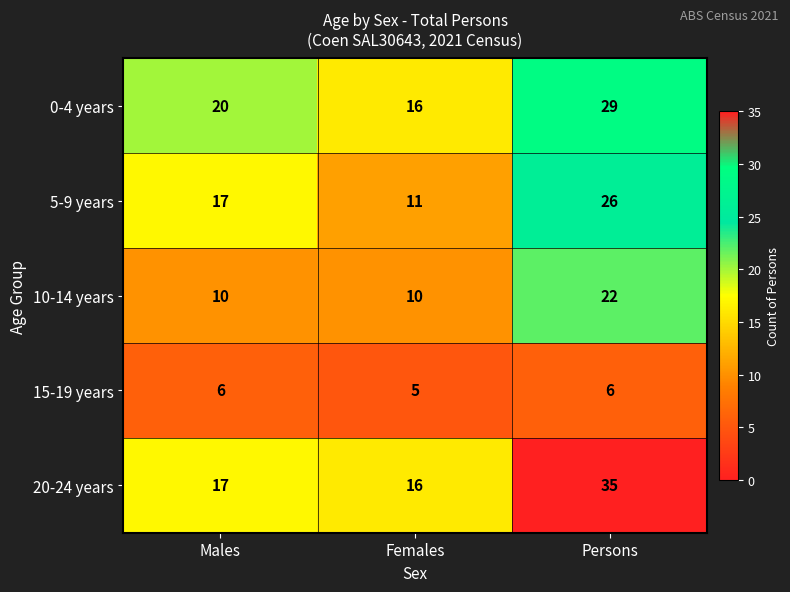

What is the maximum value shown in the chart?

35